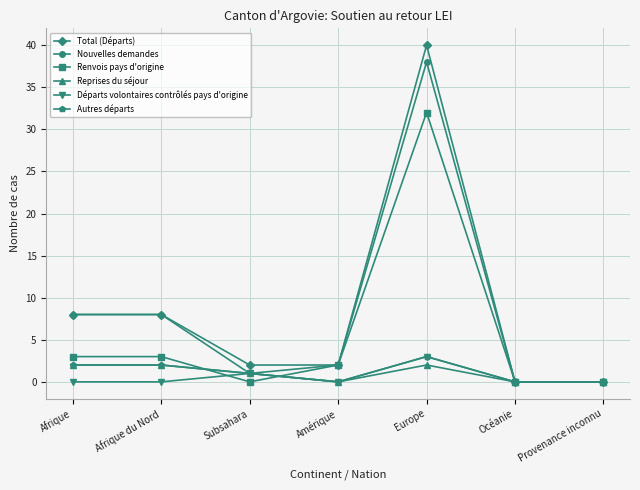

Reading left to right, transcribe all the data shown in this chart.

Total (Départs): 8	8	2	2	40	0	0
Nouvelles demandes: 8	8	1	2	38	0	0
Renvois pays d'origine: 3	3	0	2	32	0	0
Reprises du séjour: 2	2	1	0	2	0	0
Départs volontaires contrôlés pays d'origine: 0	0	1	0	3	0	0
Autres départs: 2	2	1	0	3	0	0